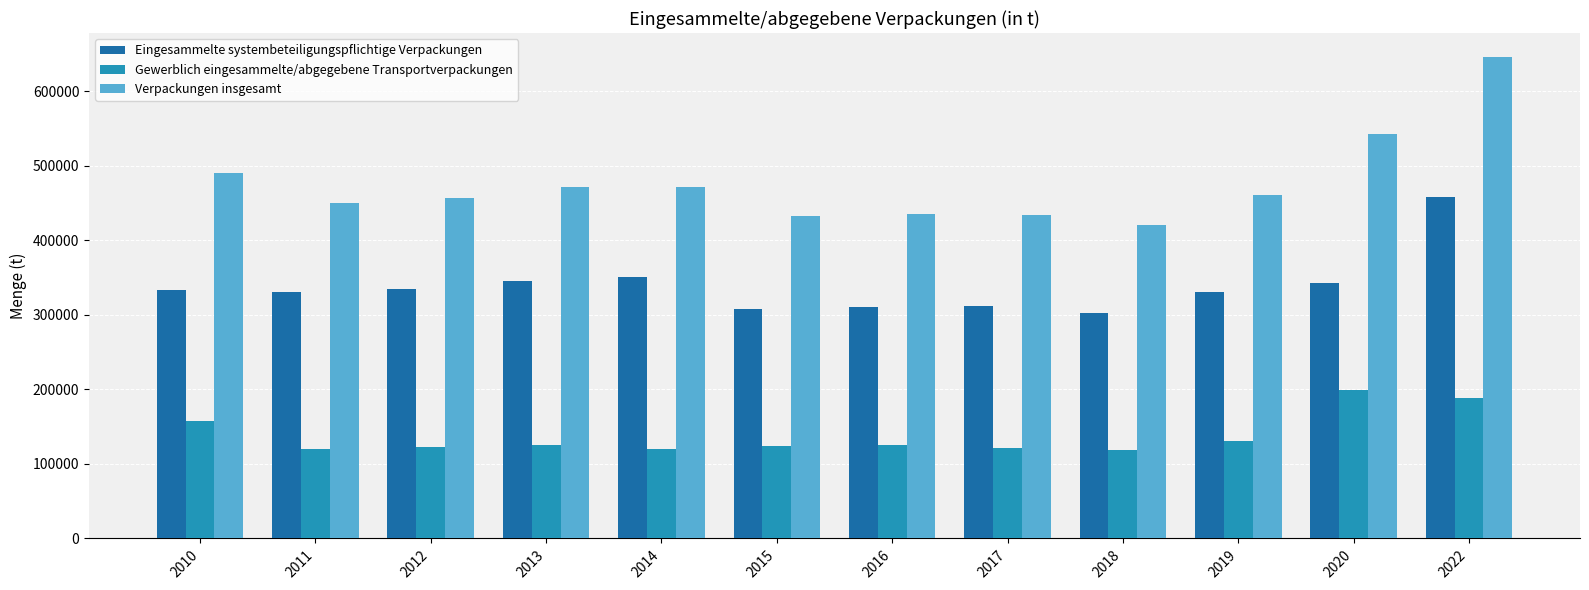

Rank the series by their maximum value, from lowest to highest.

Gewerblich eingesammelte/abgegebene Transportverpackungen, Eingesammelte systembeteiligungspflichtige Verpackungen, Verpackungen insgesamt